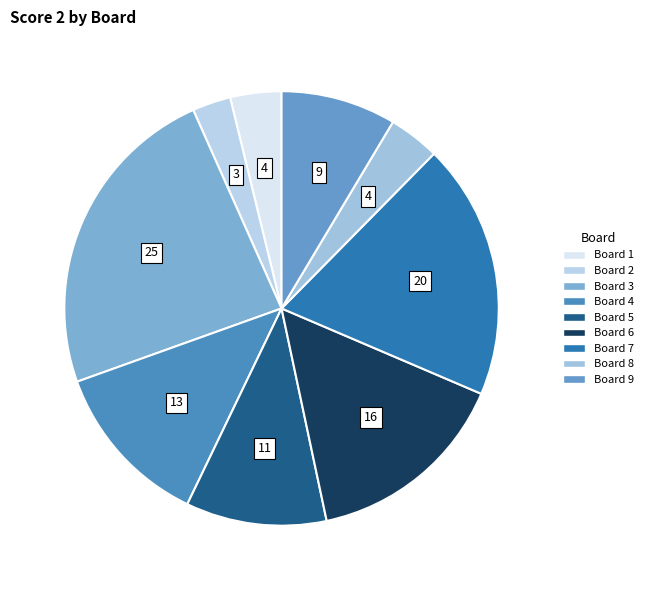

Which category has the smallest portion of the pie?

2